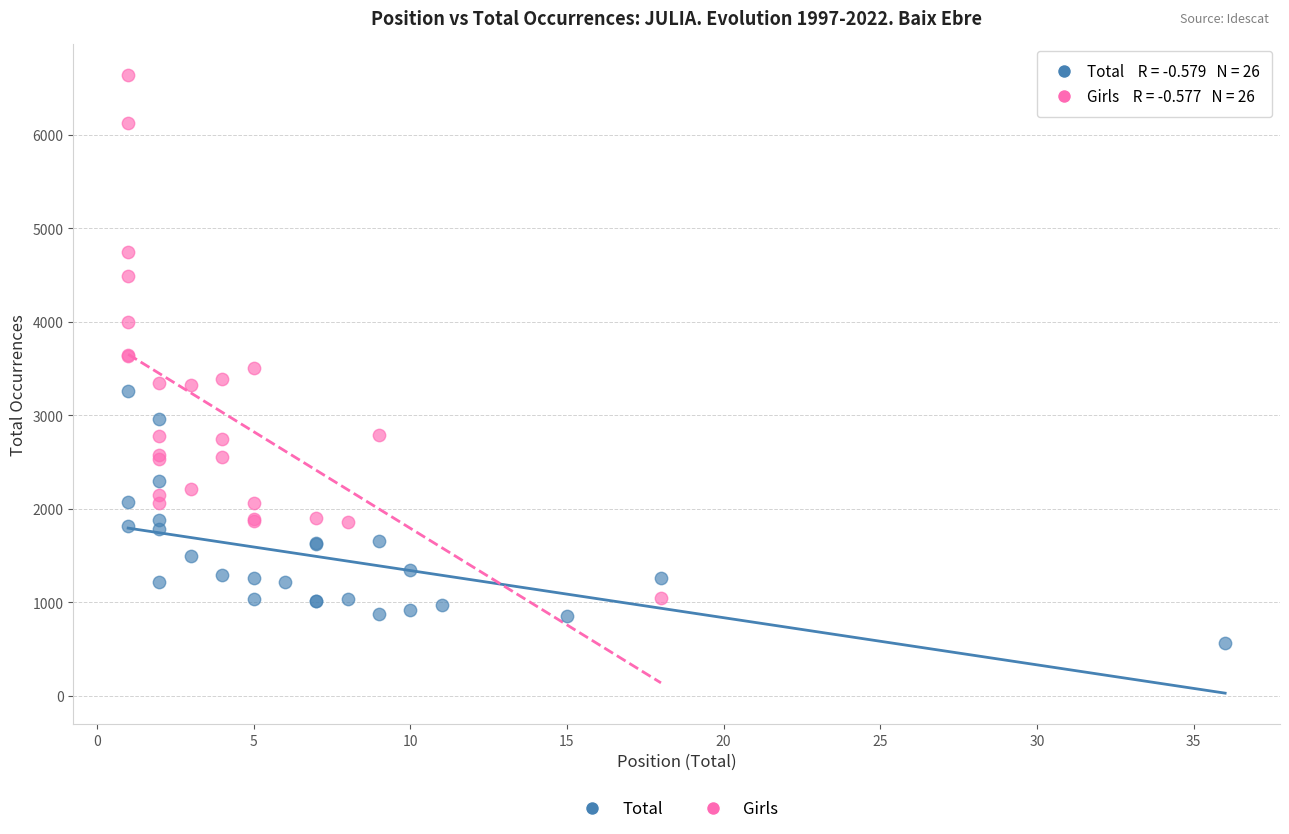

Which series reaches the maximum Y coordinate?

Girls